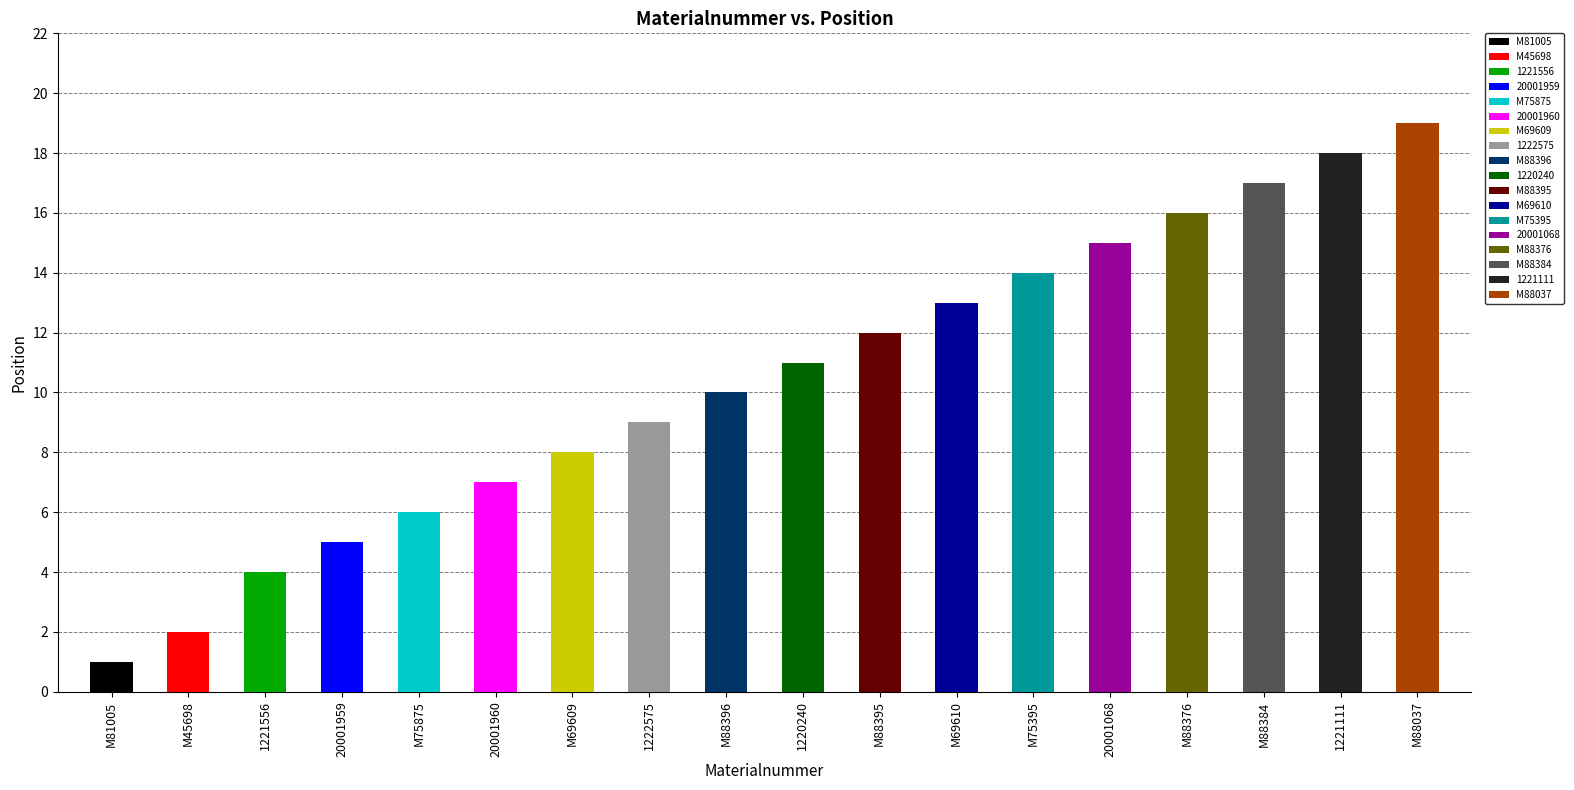

Reading left to right, what are all the values shown in this chart?

1	2	4	5	6	7	8	9	10	11	12	13	14	15	16	17	18	19